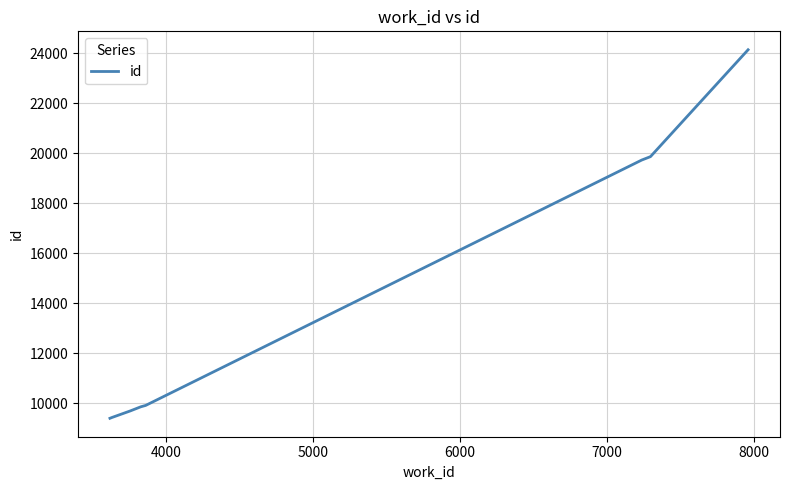

What is the maximum value shown in the chart?

24142